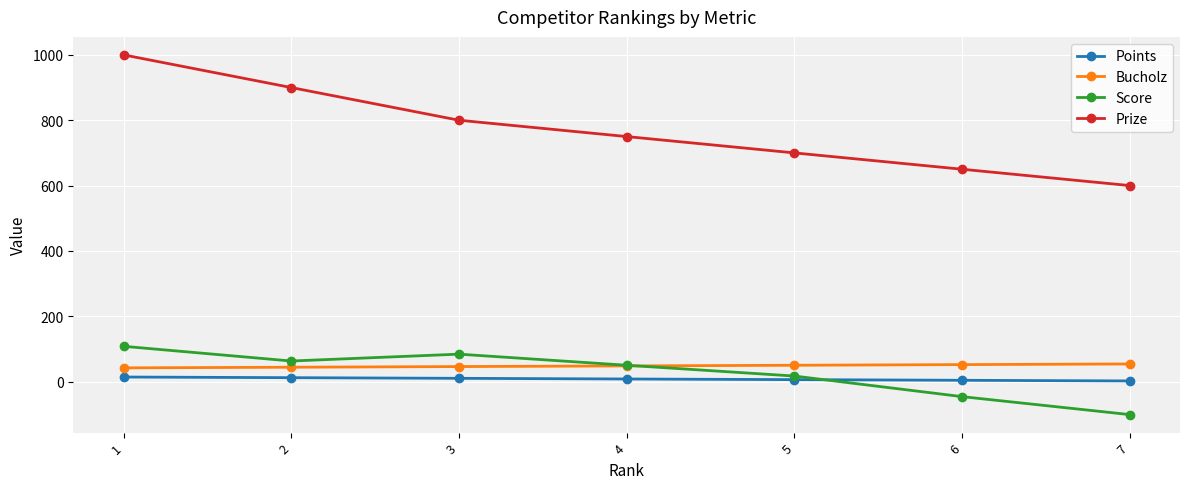

At 3, list the series in order from smallest to largest.

Points, Bucholz, Score, Prize